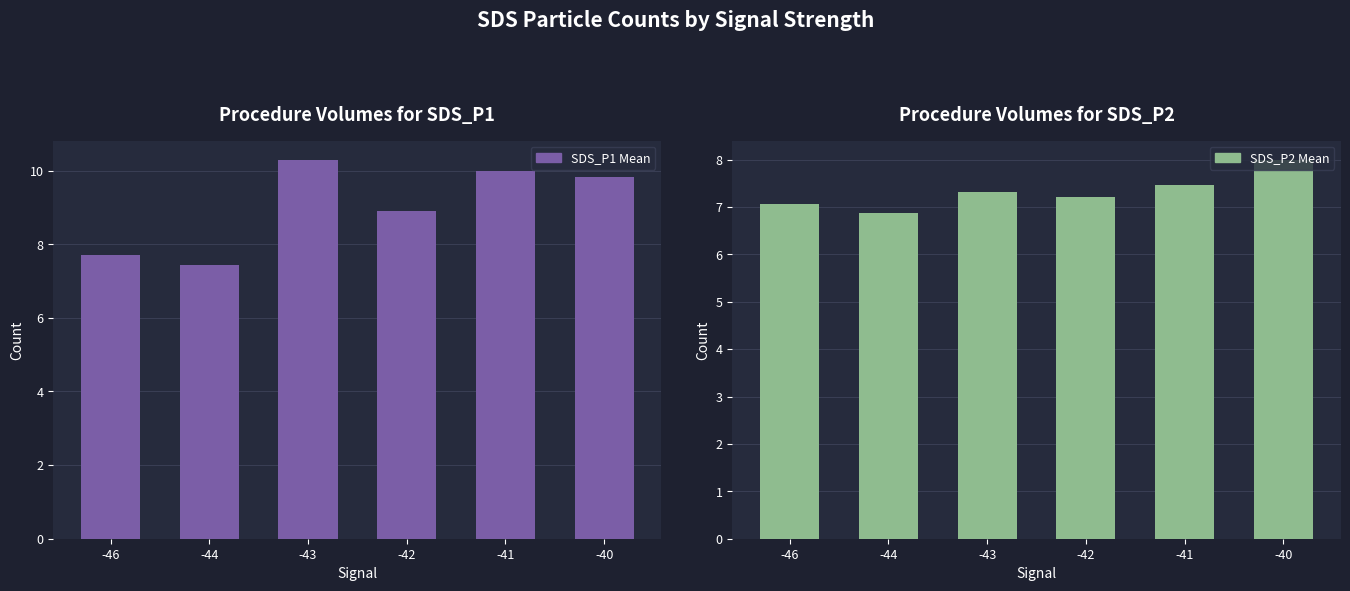

Reading left to right, transcribe all the data shown in this chart.

SDS_P1 Mean: 7.7	7.4	10.3	8.9	10.0	9.8
SDS_P2 Mean: 7.1	6.9	7.3	7.2	7.5	8.0